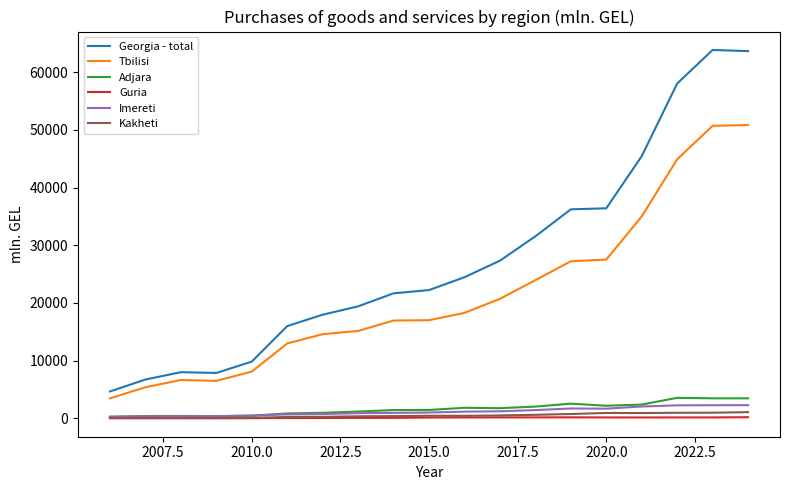

True or false: Imereti and Georgia - total intersect in this chart.

False